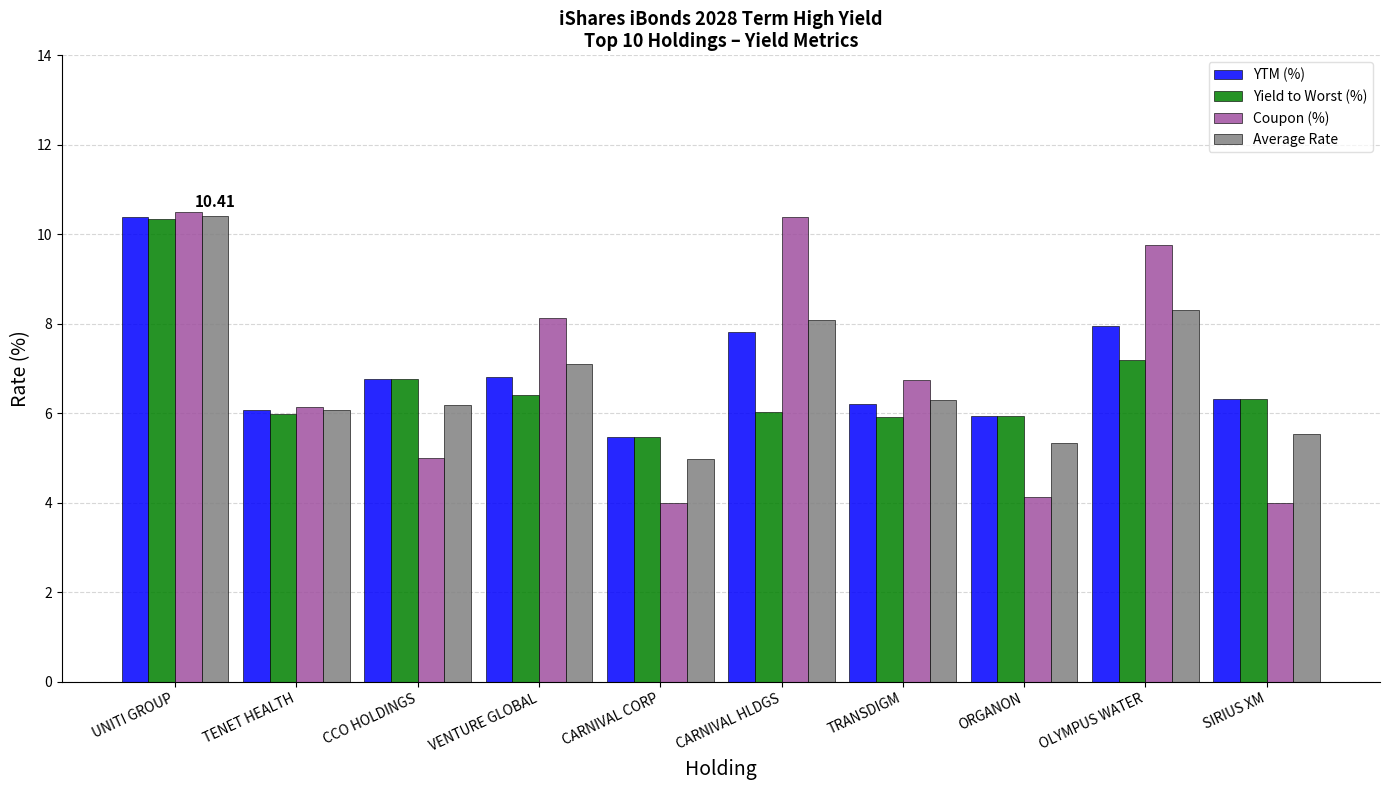

At which category is the sum across all series the highest?

UNITI GROUP